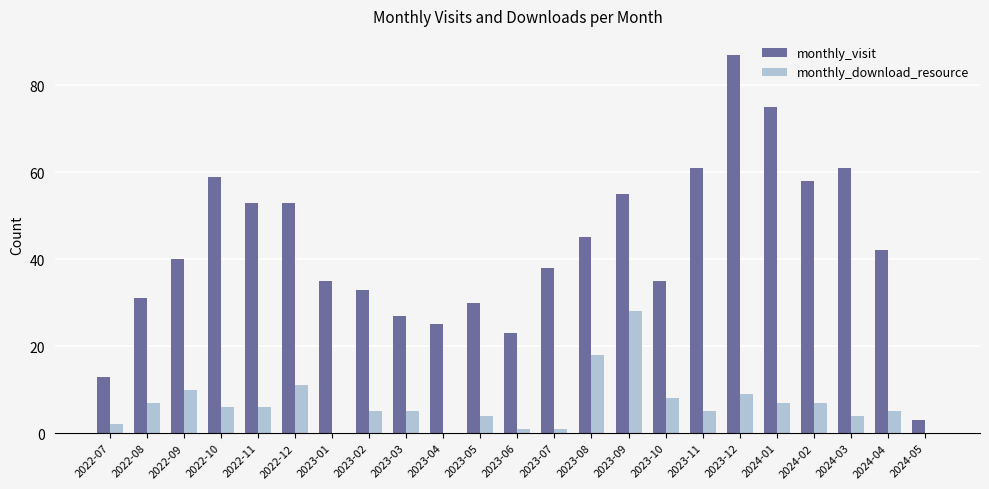

At which category is the sum across all series the highest?

2023-12